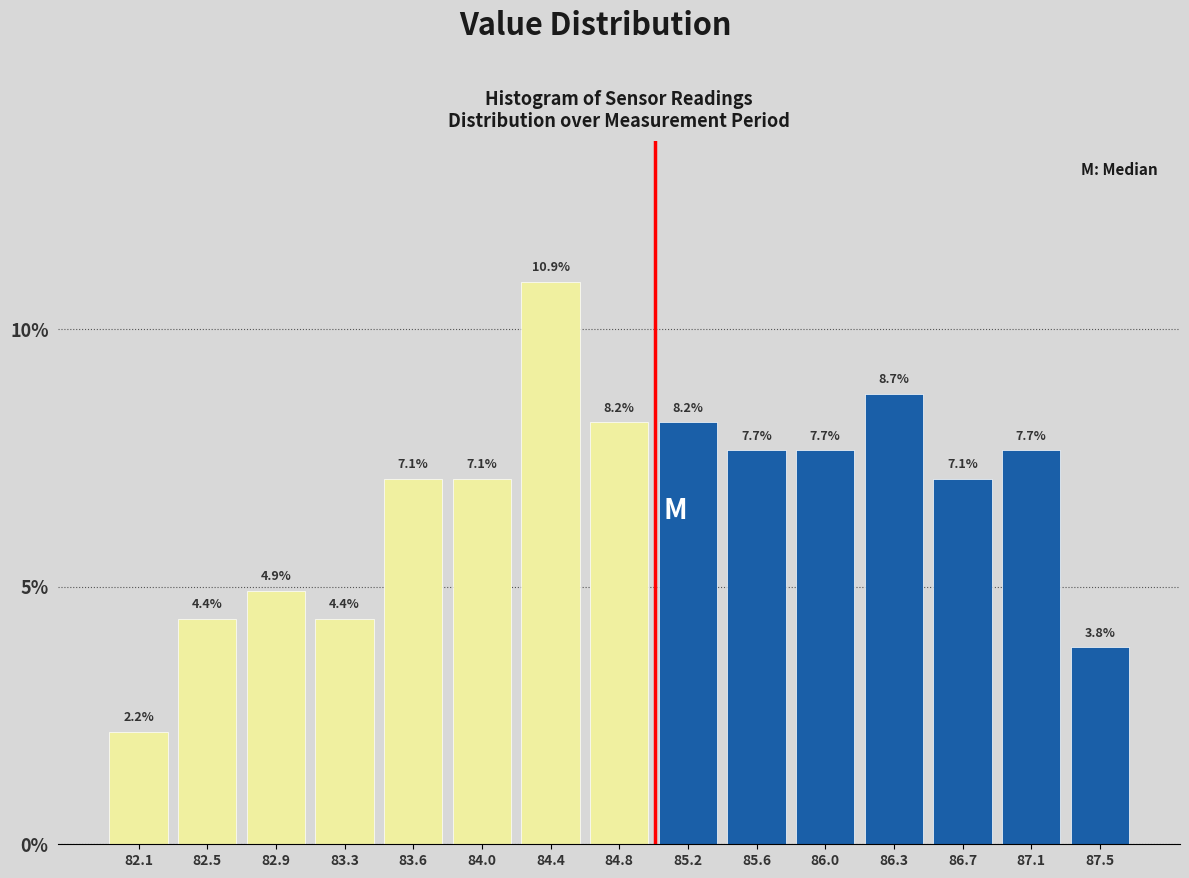

Reading left to right, list every bar in this chart as the range it spans on the x-axis followed by its height. The bar edges are not printed on the chart, so give them approximately, as read against the axis.

81.90 to 82.30: 2.2
82.30 to 82.65: 4.4
82.65 to 83.05: 4.9
83.05 to 83.45: 4.4
83.45 to 83.85: 7.1
83.85 to 84.20: 7.1
84.20 to 84.60: 10.9
84.60 to 85.00: 8.2
85.00 to 85.40: 8.2
85.40 to 85.75: 7.7
85.75 to 86.15: 7.7
86.15 to 86.55: 8.7
86.55 to 86.95: 7.1
86.95 to 87.30: 7.7
87.30 to 87.70: 3.8